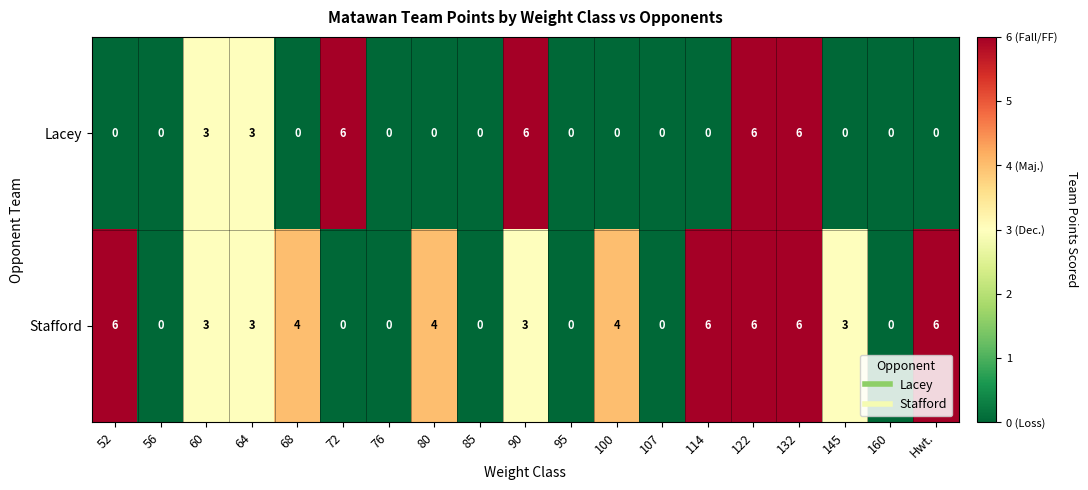

The value of Lacey at 145 is 0. True or false?

True